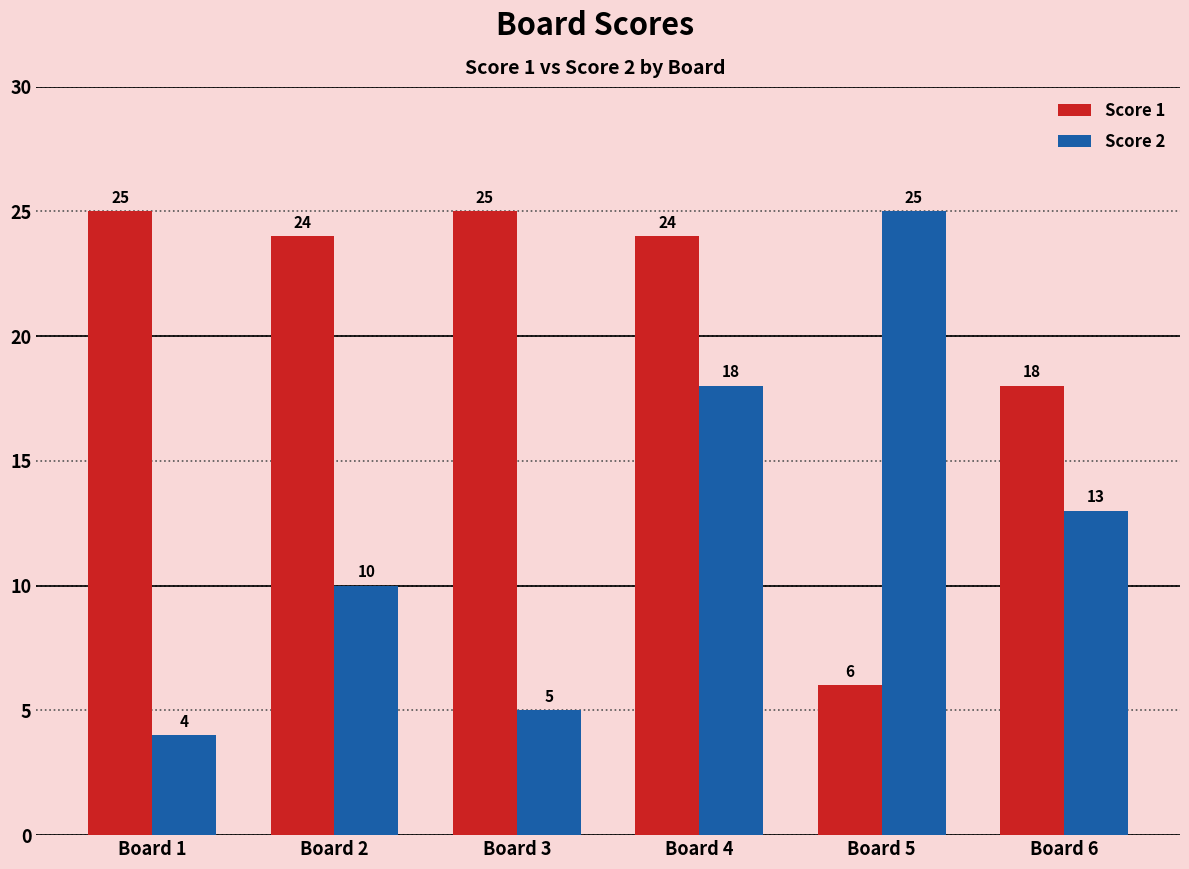

Reading left to right, transcribe all the data shown in this chart.

Score 1: 25	24	25	24	6	18
Score 2: 4	10	5	18	25	13